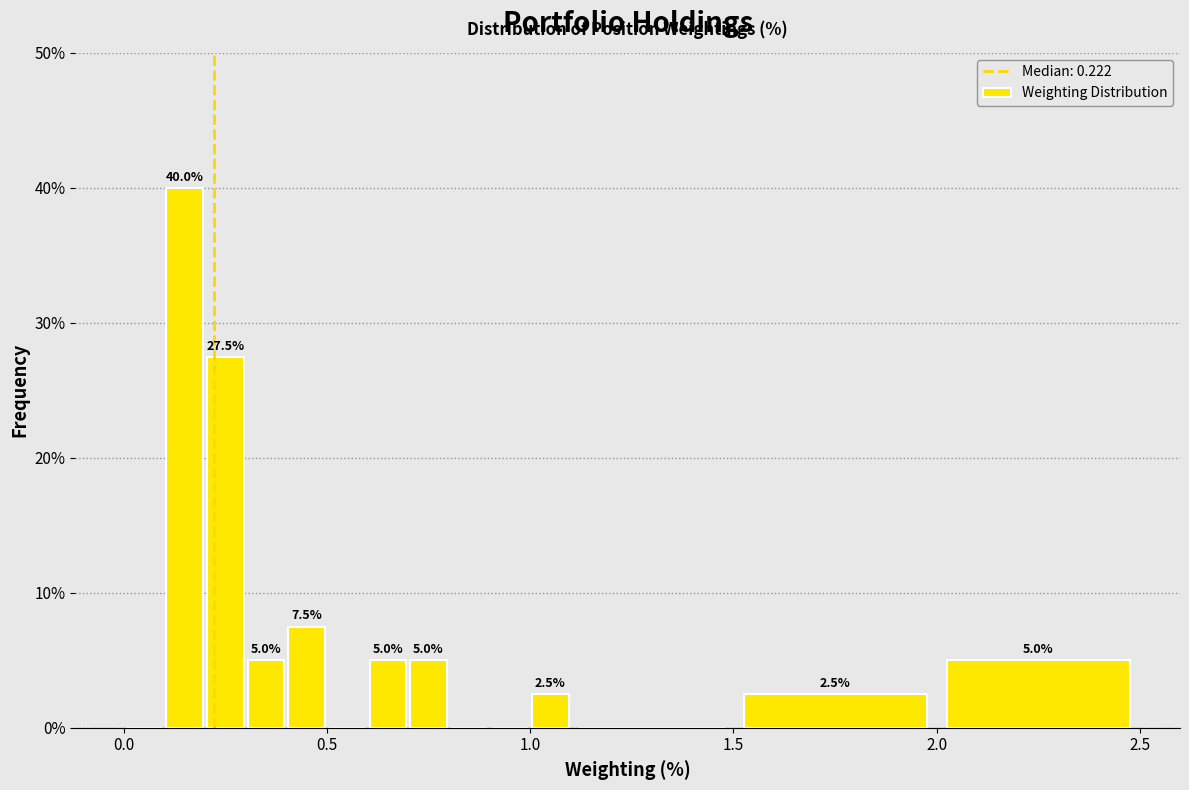

Around what value on the x-axis is the tallest bar? Give the approximate position of its centre, as read against the axis.

0.15